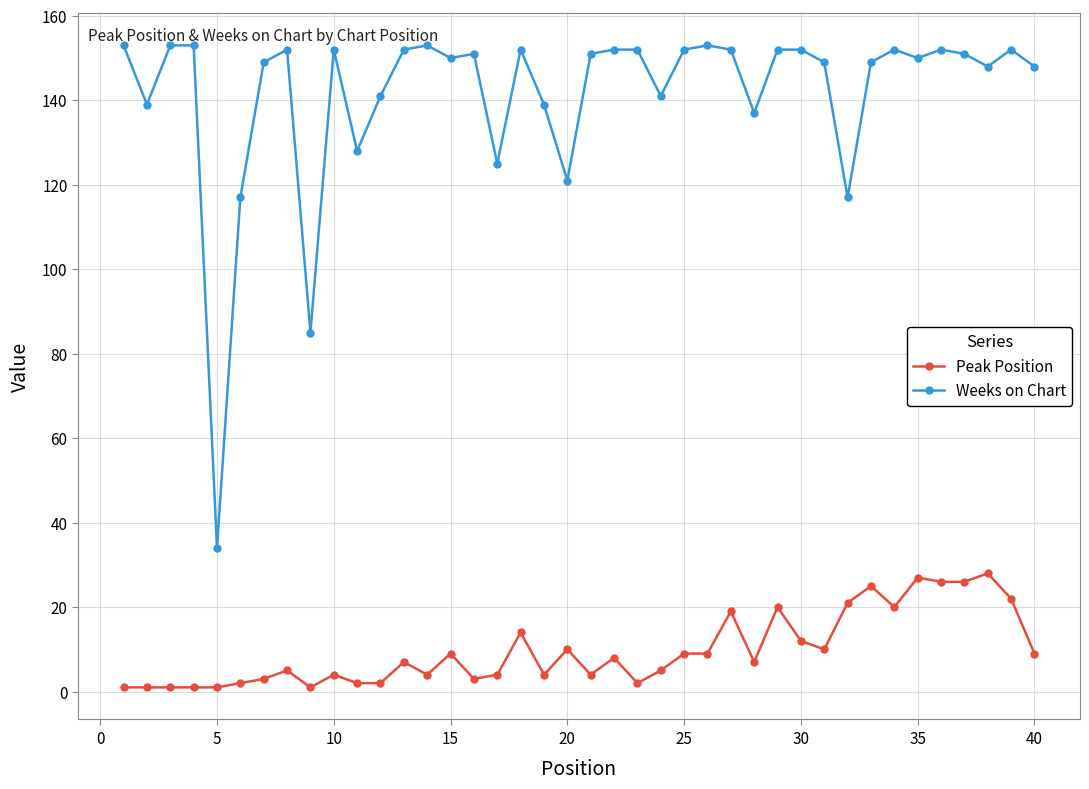

True or false: Peak Position has more than 1 interior local peaks.

True